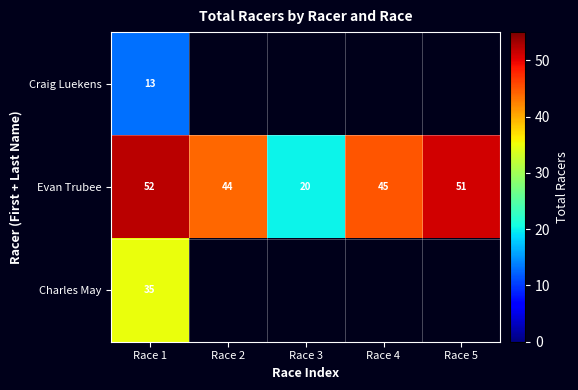

At which label does Evan Trubee reach its minimum?

Race 3